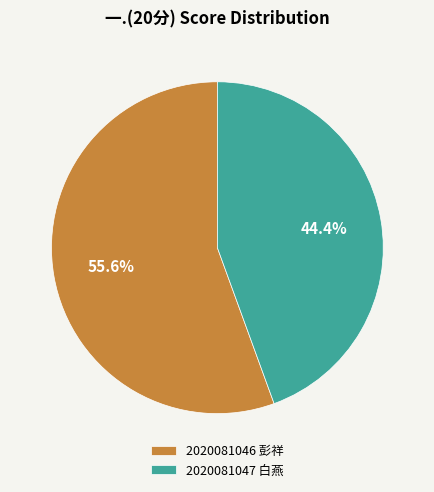

Is it true that 2020081047 白燕 is 44% of the pie?

True